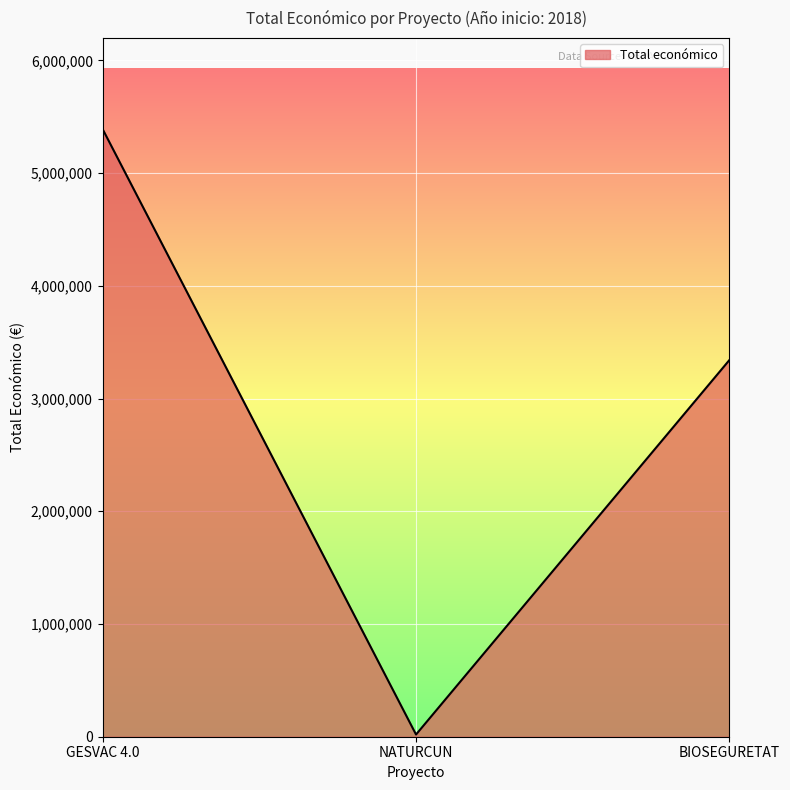

Rank the categories by value from lowest to highest.

NATURCUN, BIOSEGURETAT, GESVAC 4.0